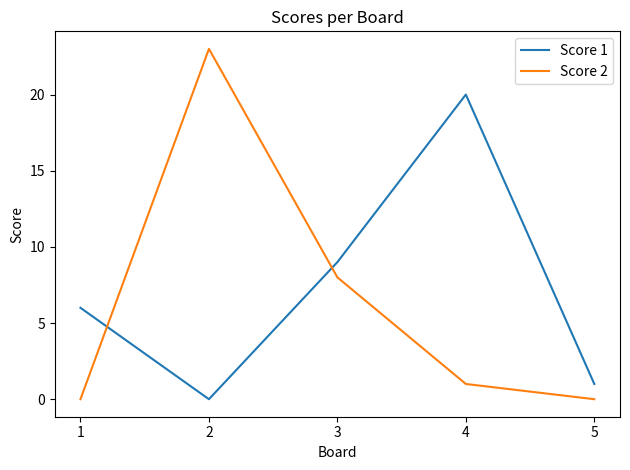

List the series in order of their peak value, highest first.

Score 2, Score 1